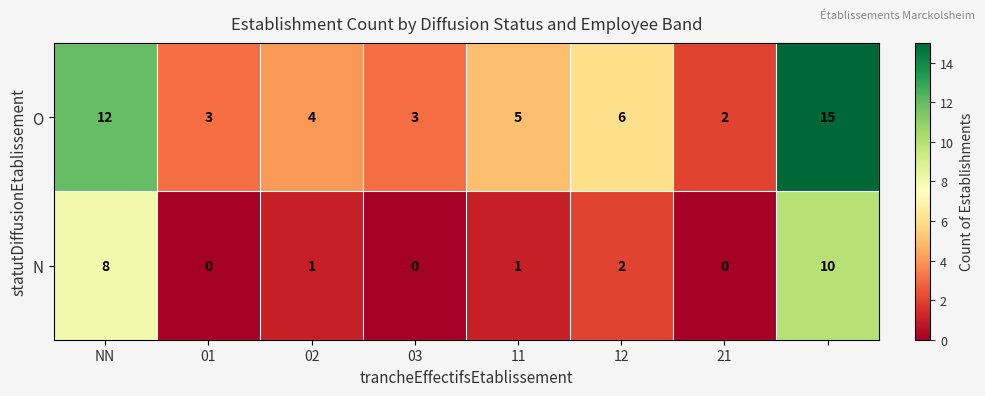

What is the maximum value shown in the chart?

15